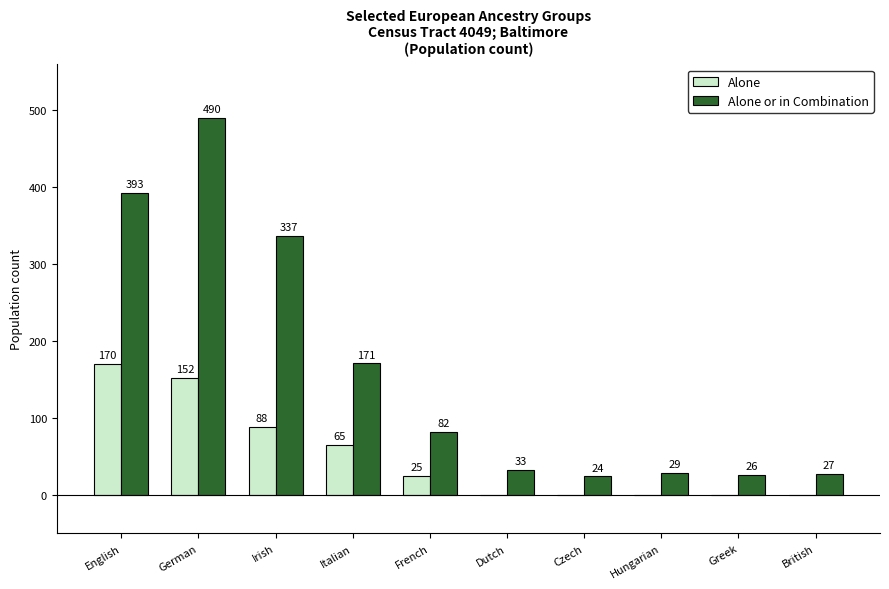

What is the sum of all Alone values?

500